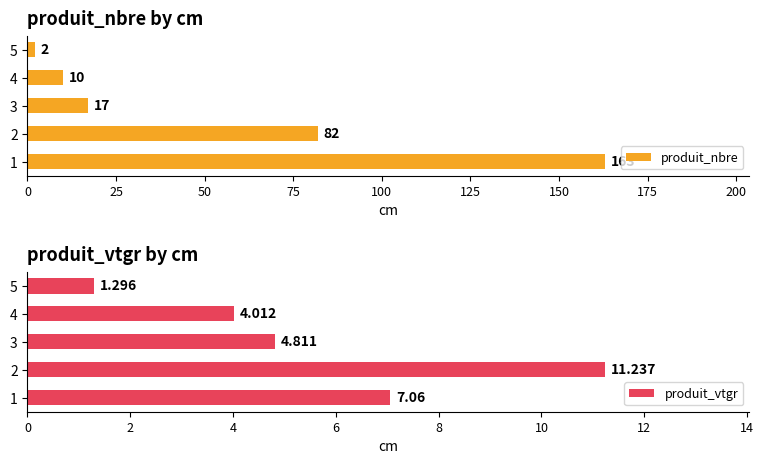

What is the minimum value for produit_vtgr?

1.3